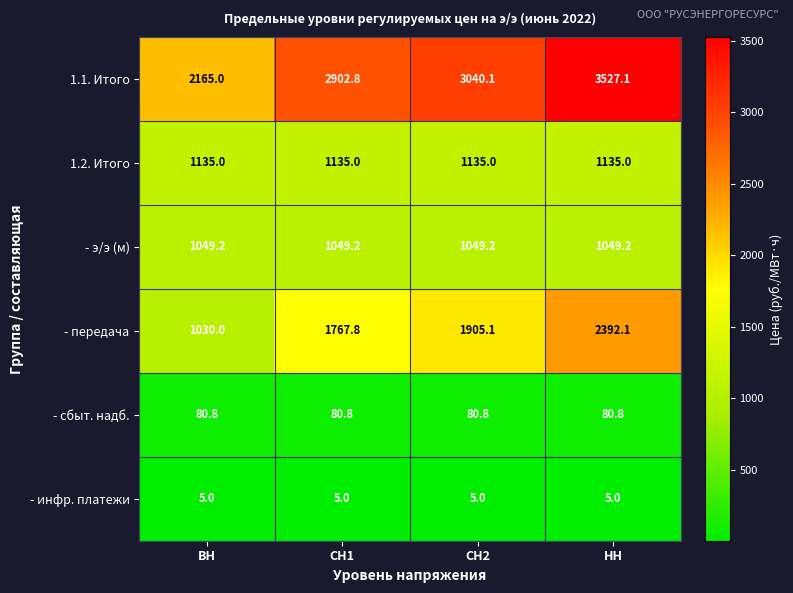

What is the total value across all series at НН?

8189.2